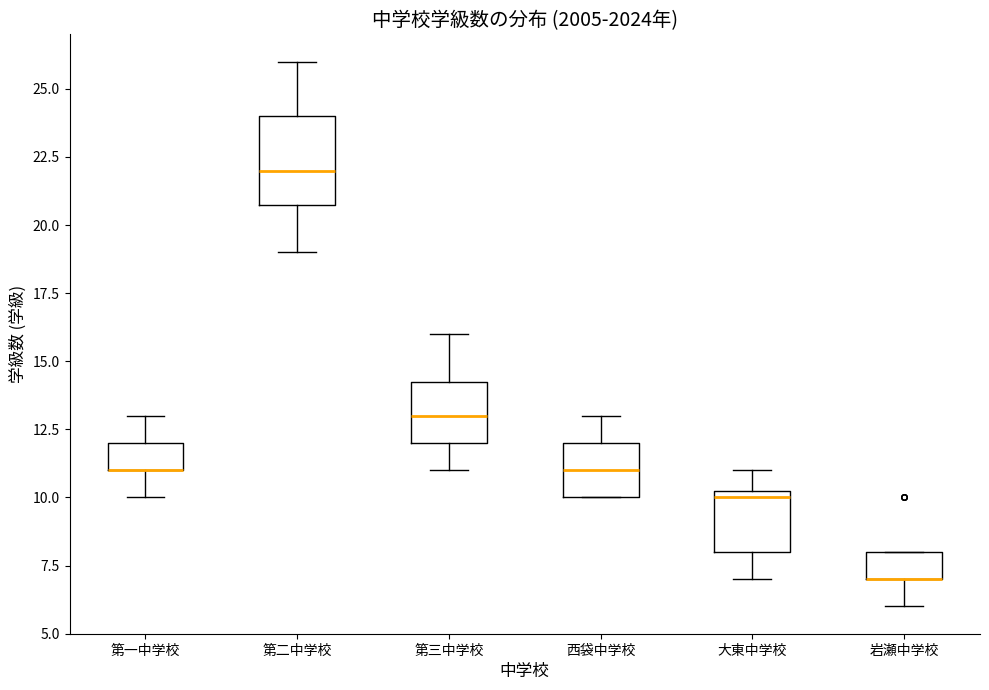

Reading left to right, transcribe this box plot: for each box, give where its median line is, the range the box spans, and where its two whiskers end, as read against the y-axis. The values are not printed on the chart, so give them approximately, as read against the axis.

第一中学校: median 11.0 (drawn on the box's lower edge), box 11.0 to 12.0, whiskers 10.0 to 13.0
第二中学校: median 22.0, box 21.0 to 24.0, whiskers 19.0 to 26.0
第三中学校: median 13.0, box 12.0 to 14.5, whiskers 11.0 to 16.0
西袋中学校: median 11.0, box 10.0 to 12.0, whiskers 10.0 to 13.0
大東中学校: median 10.0, box 8.0 to 10.5, whiskers 7.0 to 11.0
岩瀬中学校: median 7.0 (drawn on the box's lower edge), box 7.0 to 8.0, whiskers 6.0 to 8.0